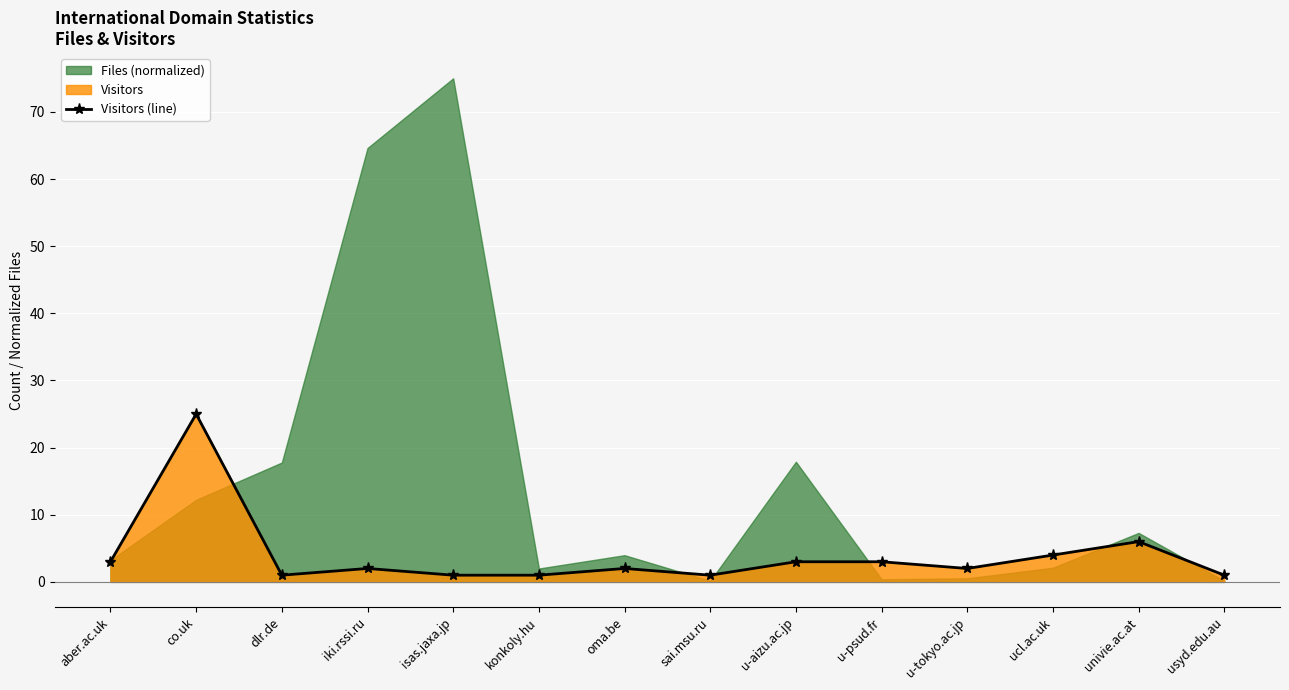

The chart shows a value of 1 at isas.jaxa.jp. True or false?

False